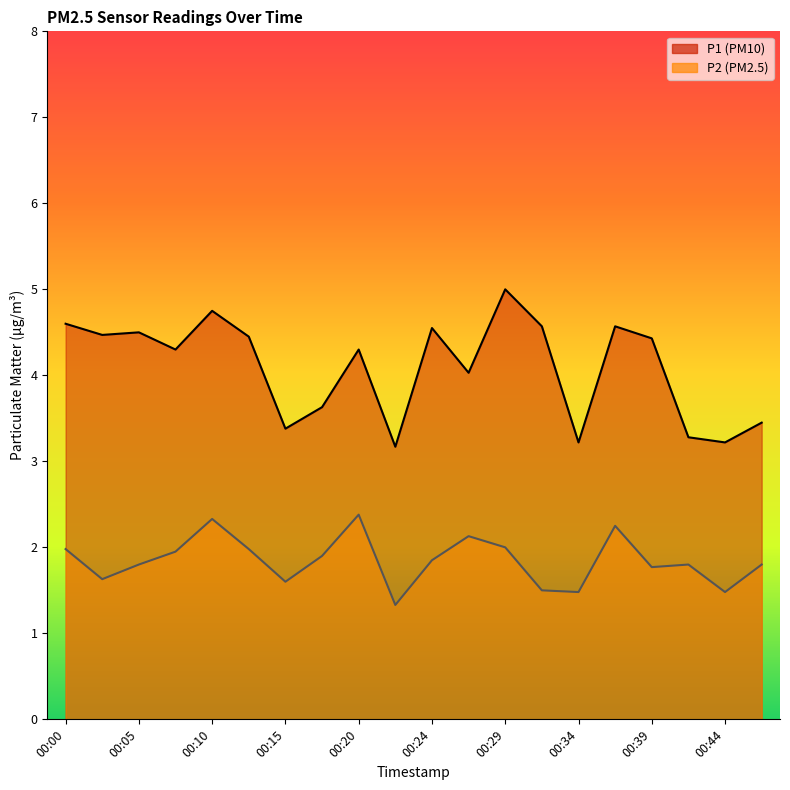

List the series in order of their overall mean, lowest first.

P2, P1